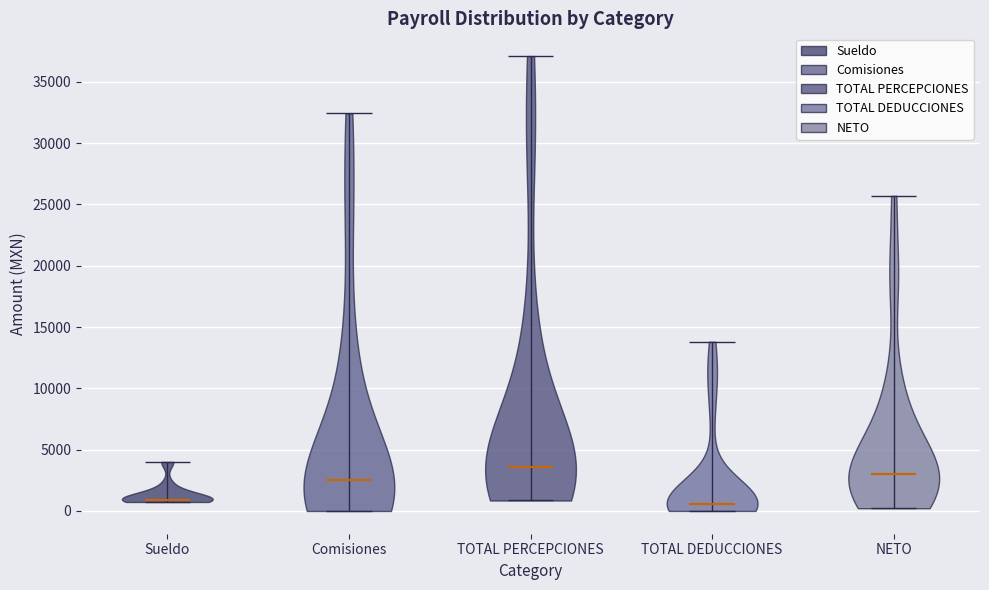

Reading left to right, read every violin against the y-axis: where its median line is, and the lowest and highest points it reaches. The values are not printed on the chart, so give them approximately, as read against the axis.

Sueldo: median line 1000, lowest point 500, highest point 4000
Comisiones: median line 2500, lowest point 0, highest point 32500
TOTAL PERCEPCIONES: median line 3500, lowest point 1000, highest point 37000
TOTAL DEDUCCIONES: median line 500, lowest point 0, highest point 14000
NETO: median line 3000, lowest point 0, highest point 25500